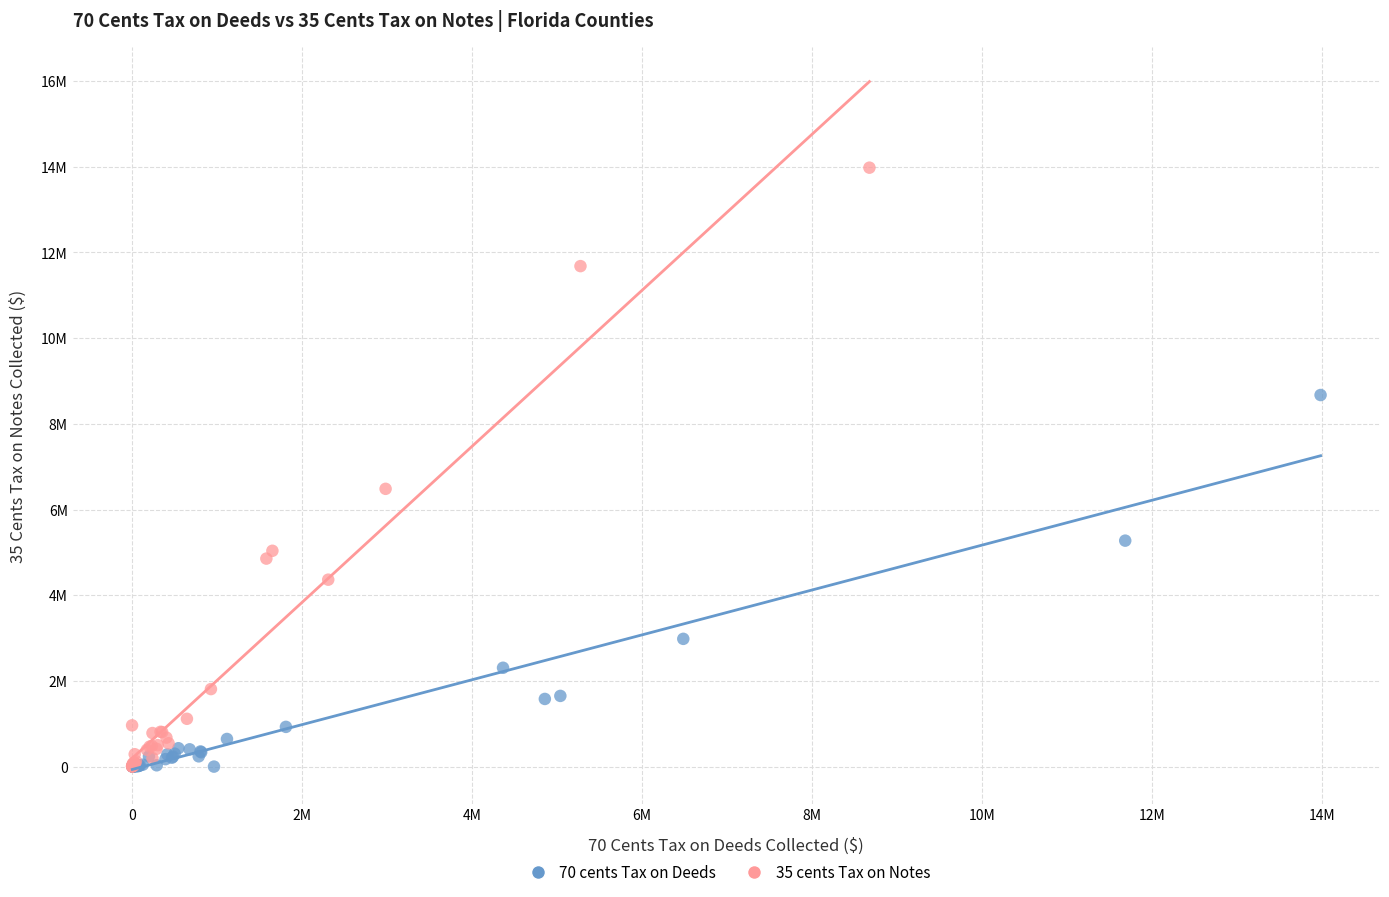

Which series contains the highest Y value?

35 cents Tax on Notes